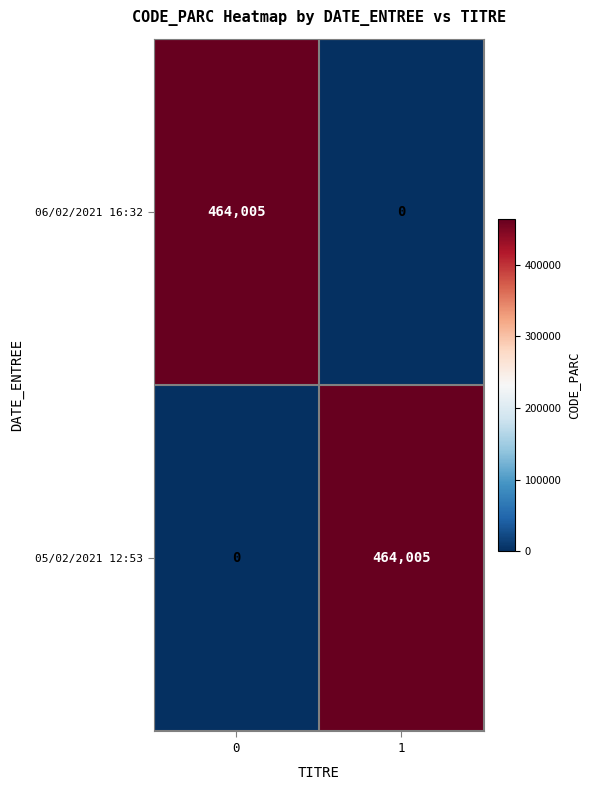

Is it true that 06/02/2021 16:32 equals 188470 at 0?

False